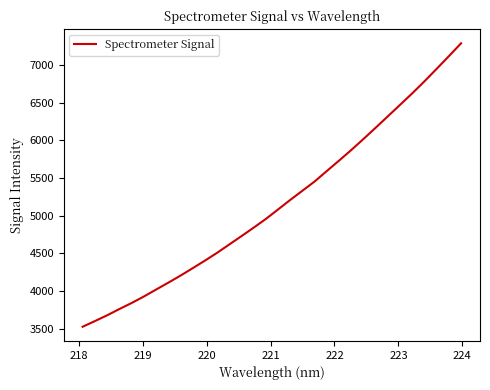

What is the greatest value displayed?

7289.5